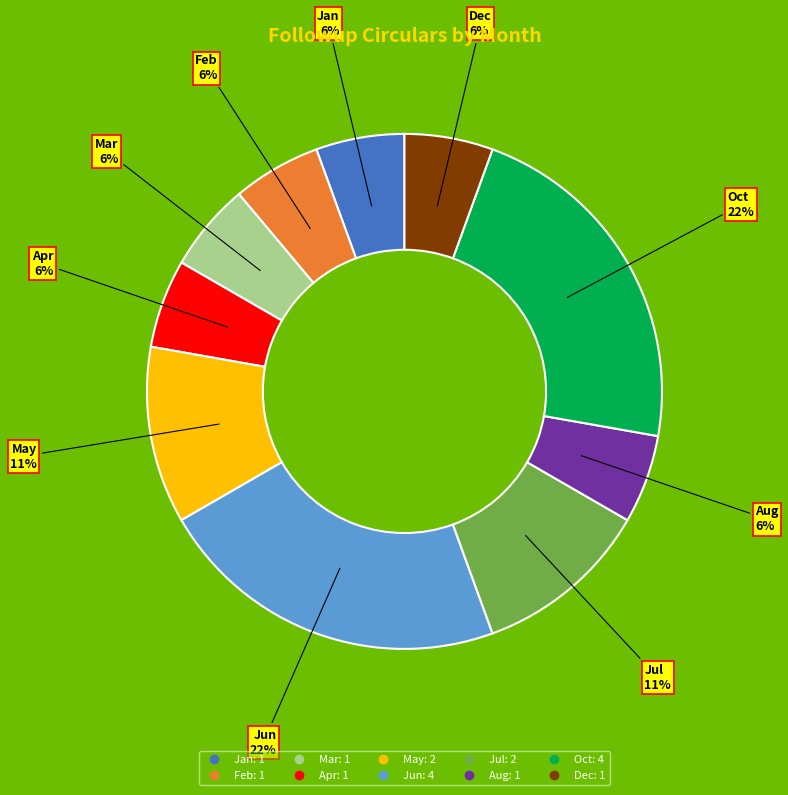

To the nearest percent, what is the average slice percentage?

10%